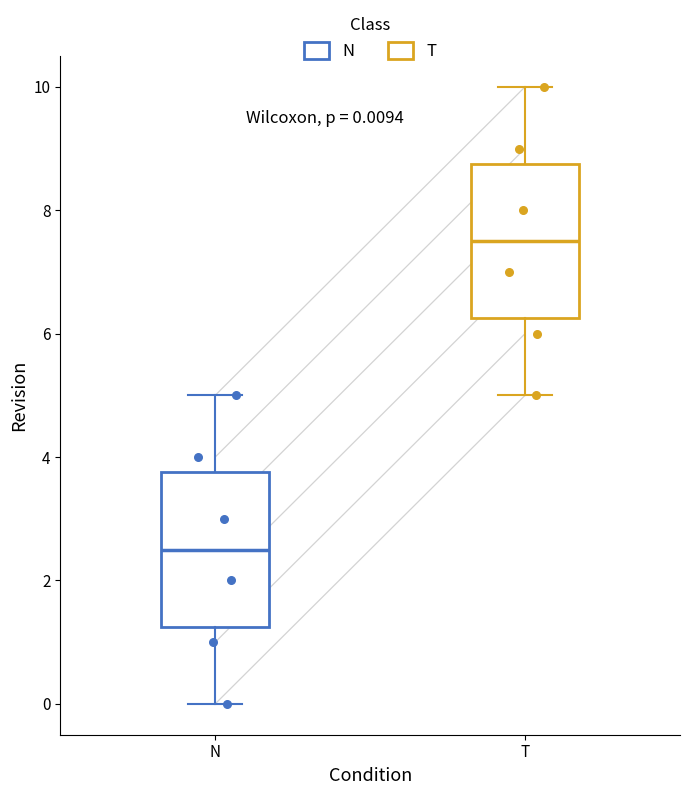

Which box's median line is the lowest?

N